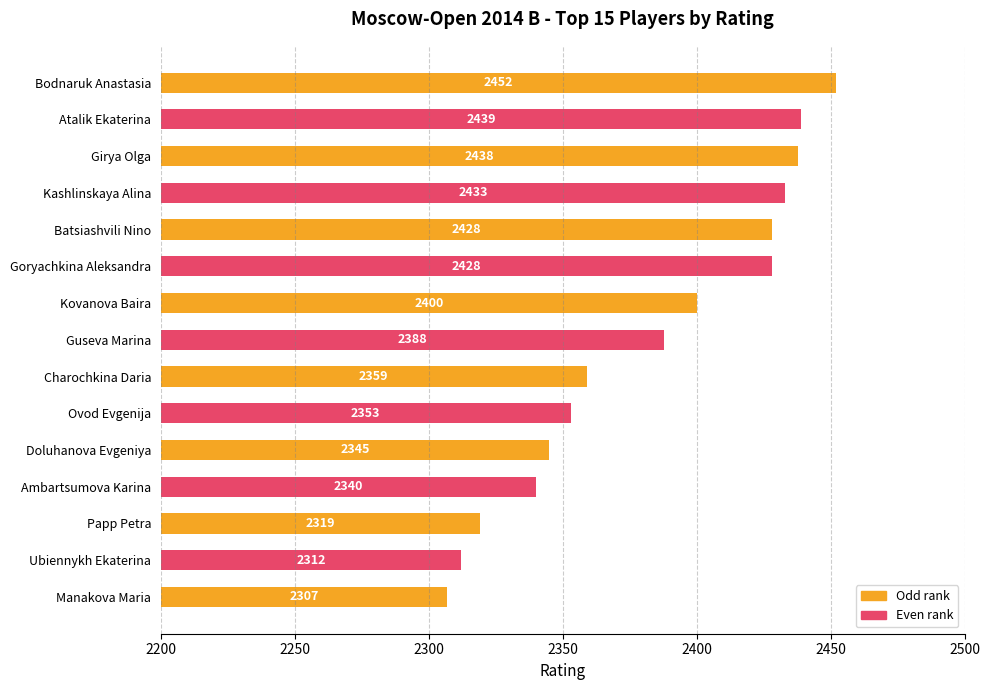

What is the difference between the maximum and minimum values?

145